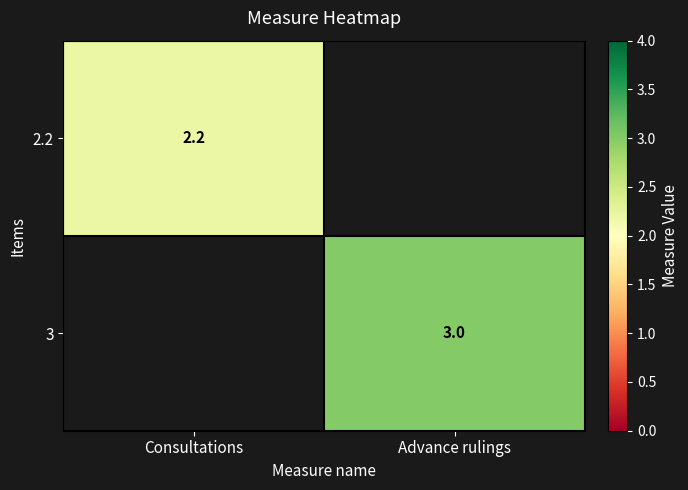

True or false: 3 has a value of 3.0 at Advance rulings.

True